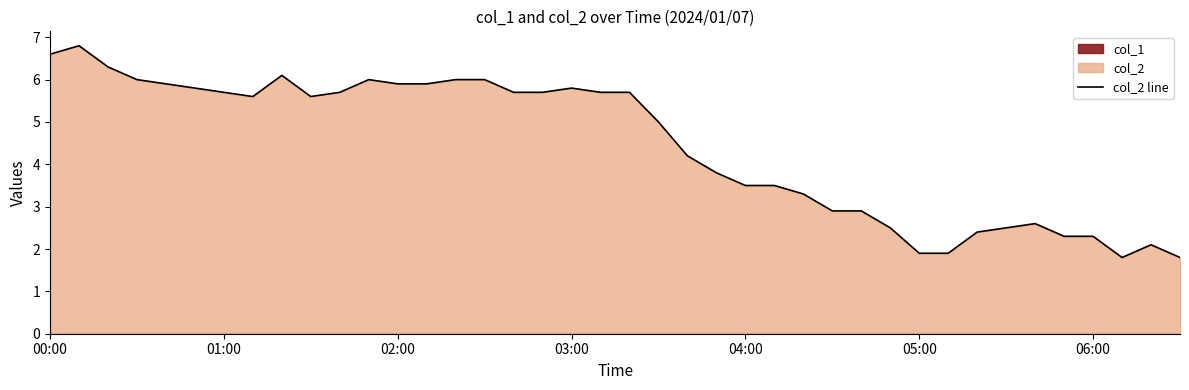

The value of col_2 line at 05:00 is 1.9. True or false?

True